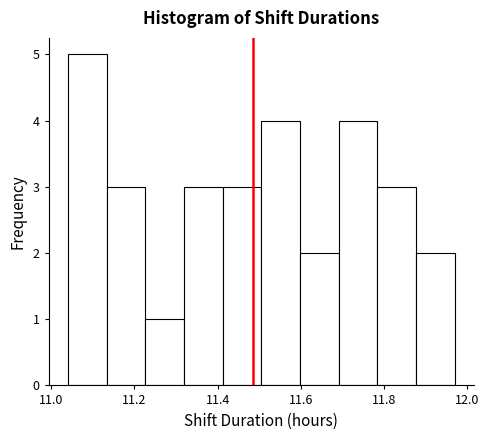

Over which range of the x-axis is the bar tallest?

11.04 to 11.14